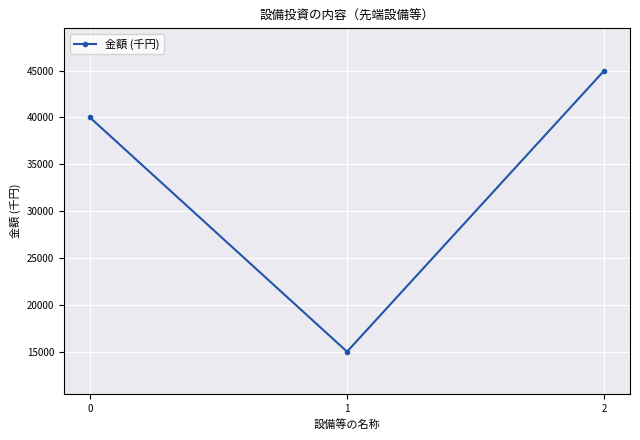

List the labels in order of value, smallest first.

1, 0, 2